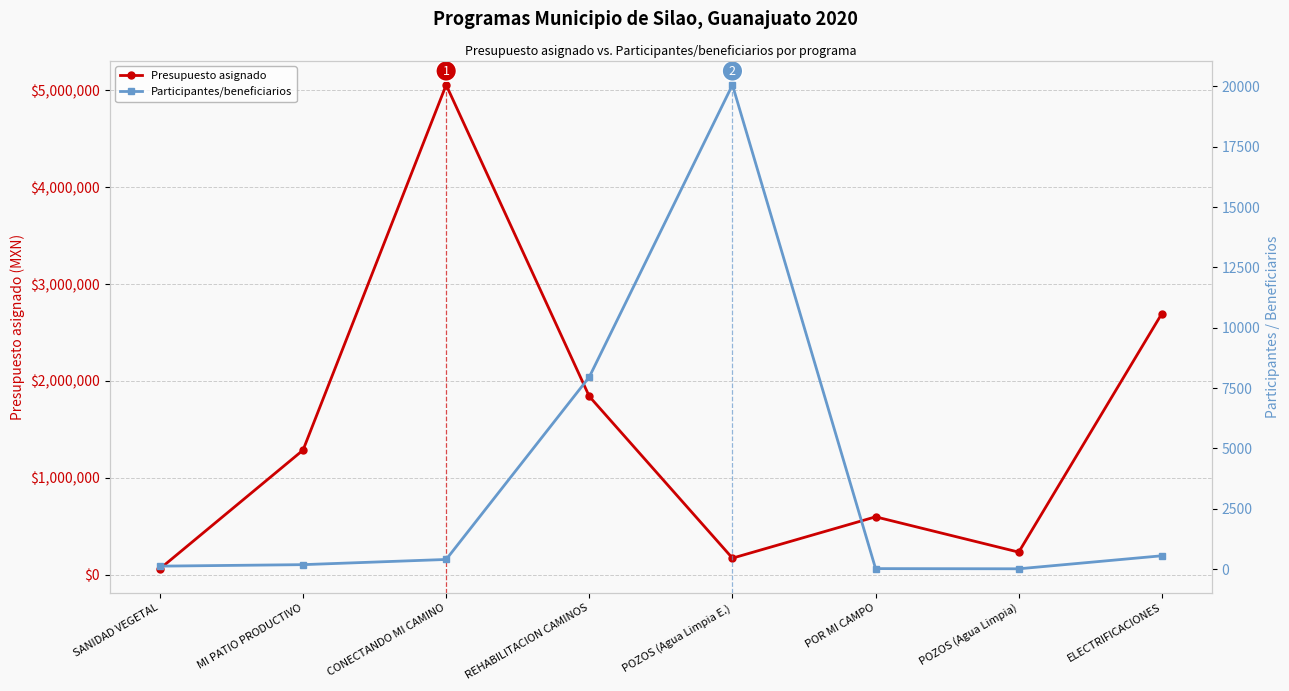

List the labels in order of Presupuesto asignado value, largest first.

CONECTANDO MI CAMINO, ELECTRIFICACIONES, REHABILITACION CAMINOS, MI PATIO PRODUCTIVO, POR MI CAMPO, POZOS (Agua Limpia), POZOS (Agua Limpia E.), SANIDAD VEGETAL